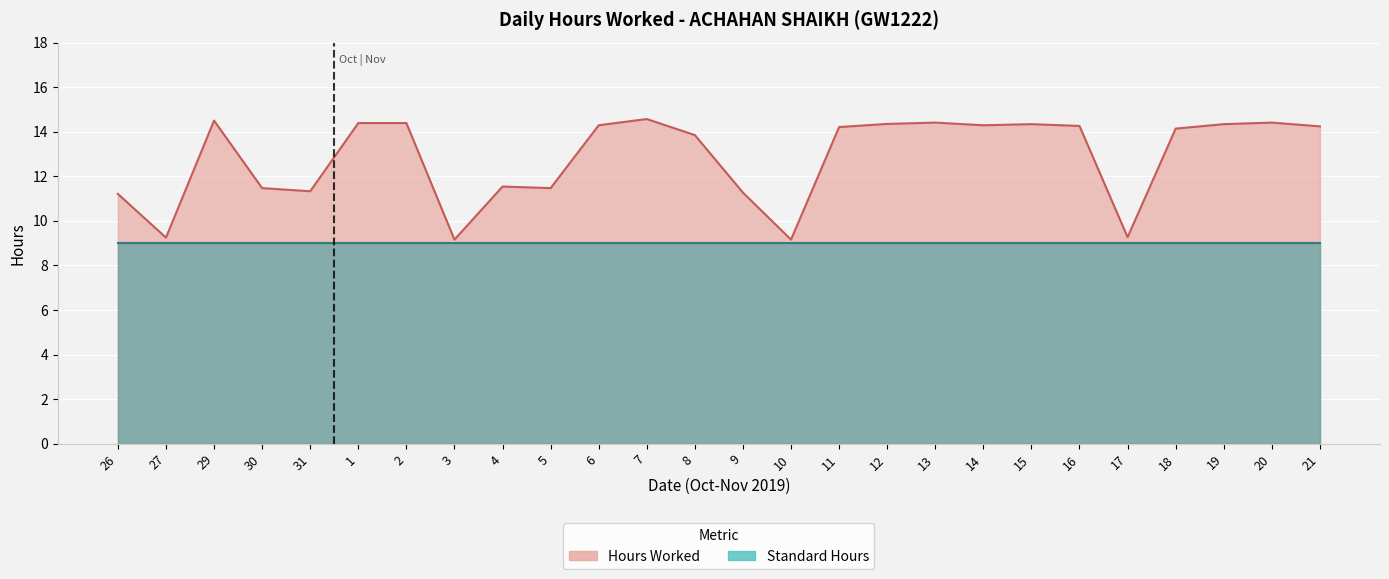

The chart shows a value of 23.2 at 29. True or false?

False